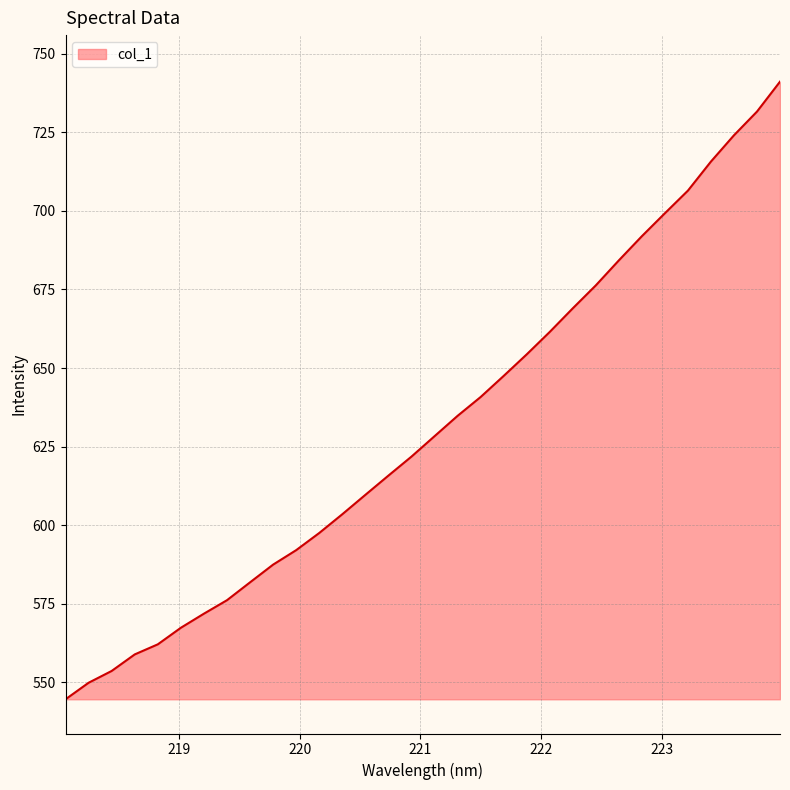

Count the number of categories in the chart.

32